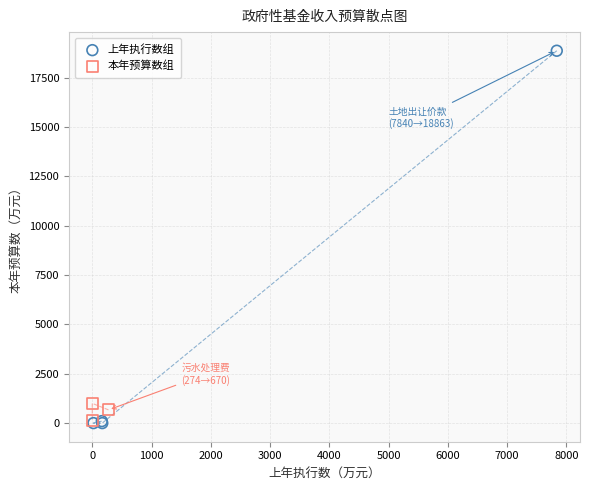

Which series has the widest spread of Y values?

上年执行数组